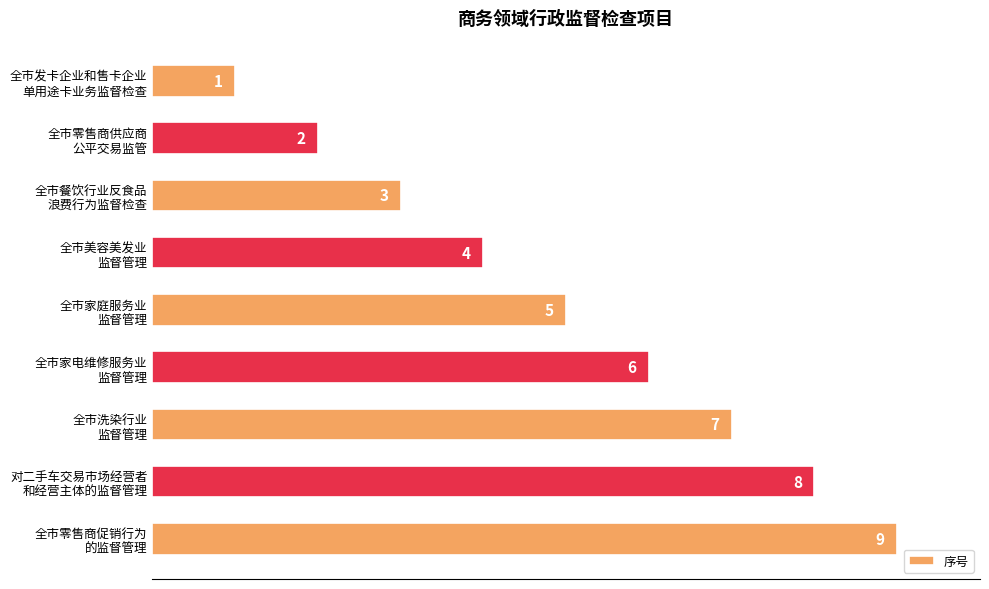

What is the sum of all values?

45